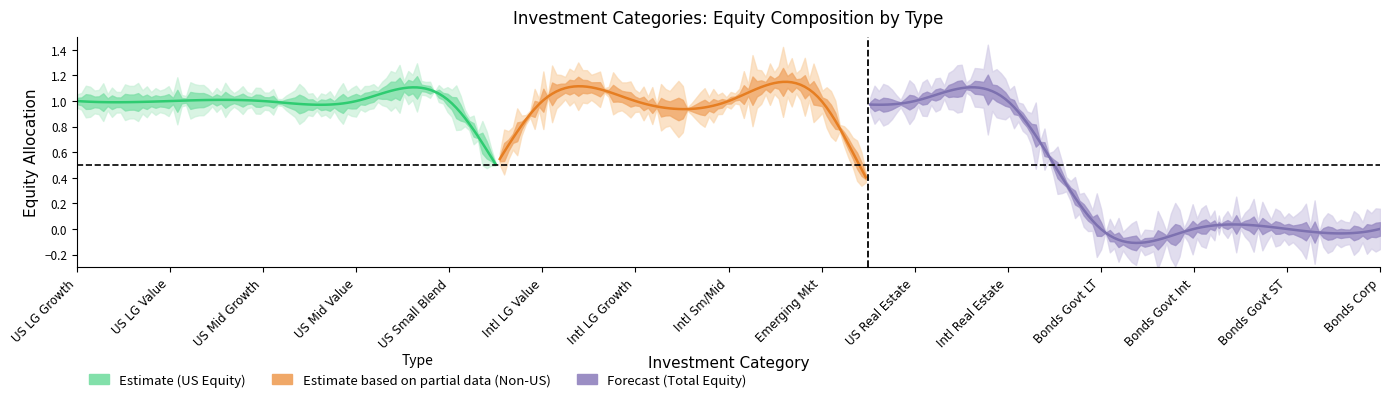

How many lines are shown in the chart?

3